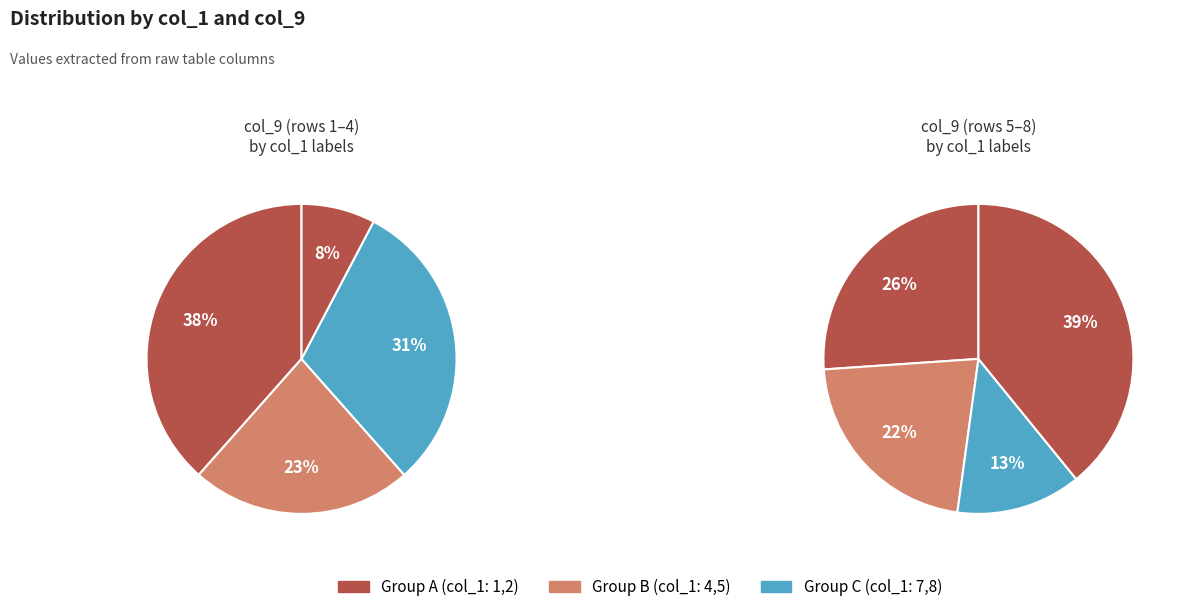

How many segments does this pie chart have?

8